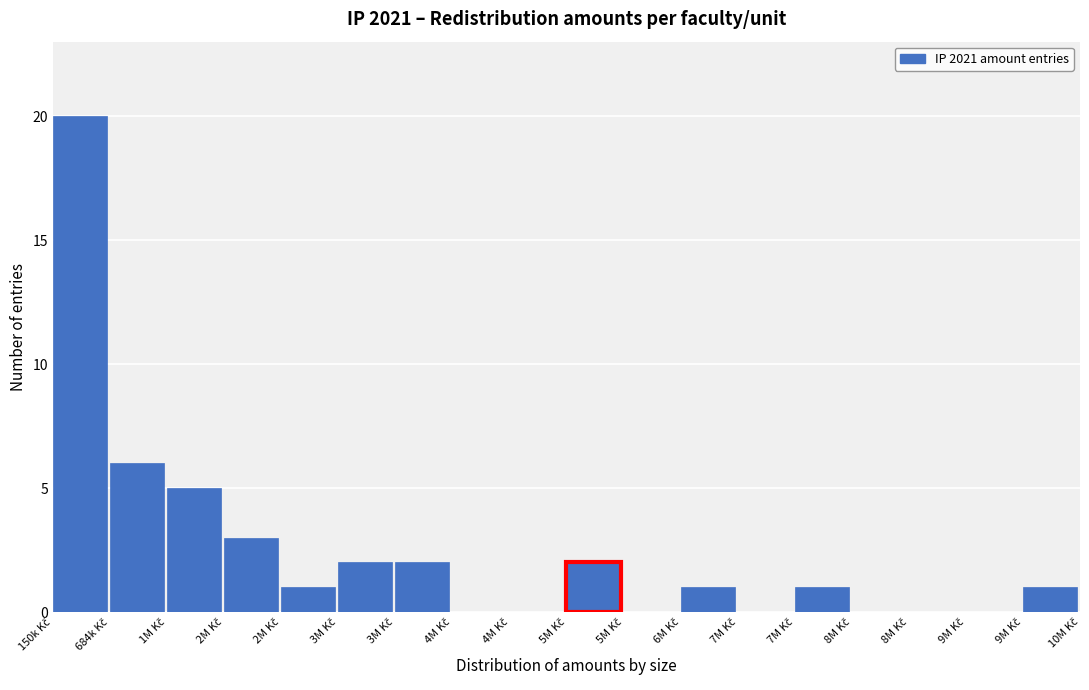

How many series are shown in this chart?

1